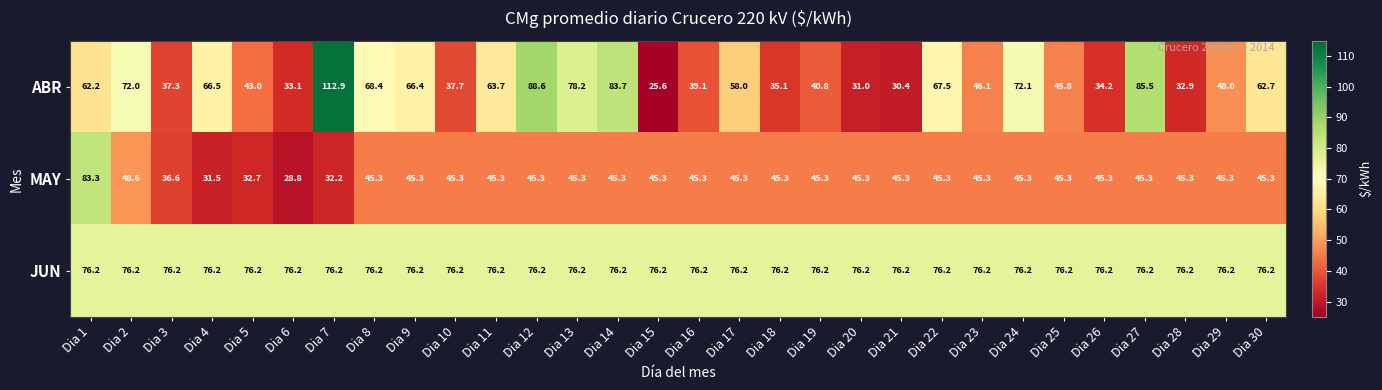

True or false: MAY has a value of 45.3 at Dia 28.

True